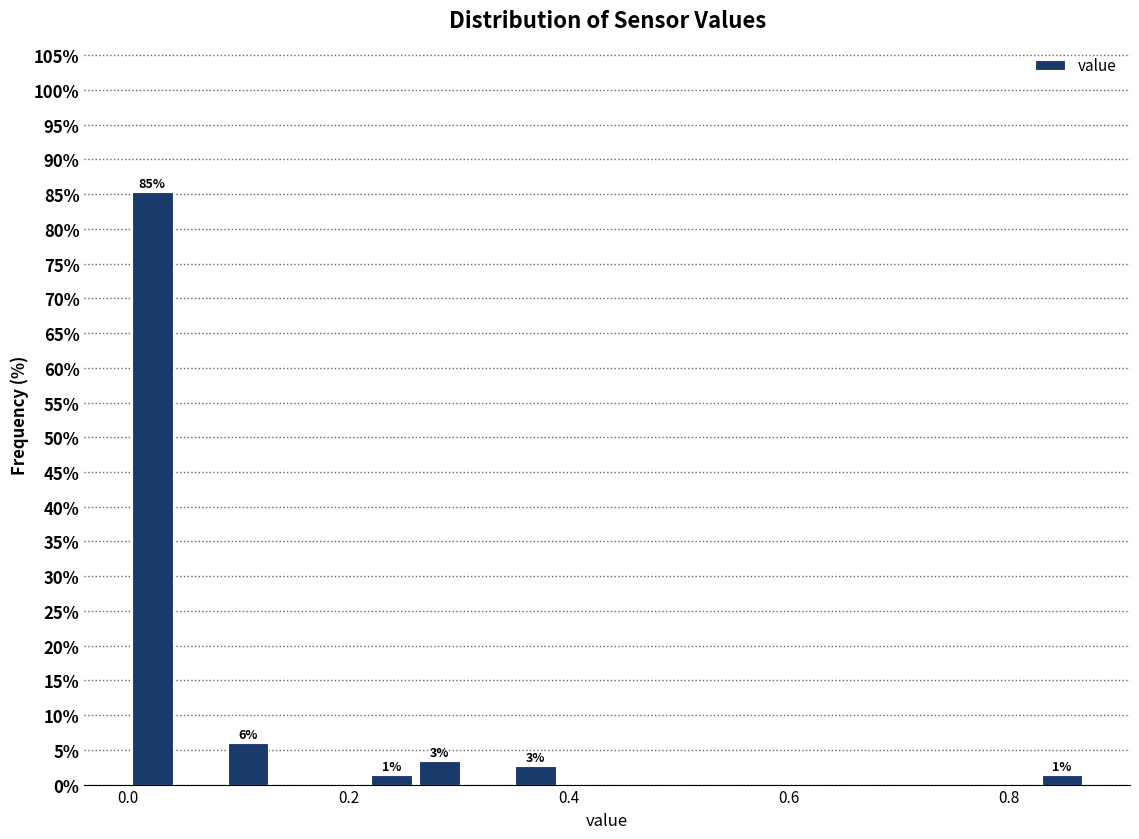

Read against the x-axis, roughly where is the centre of the tallest bar?

0.02